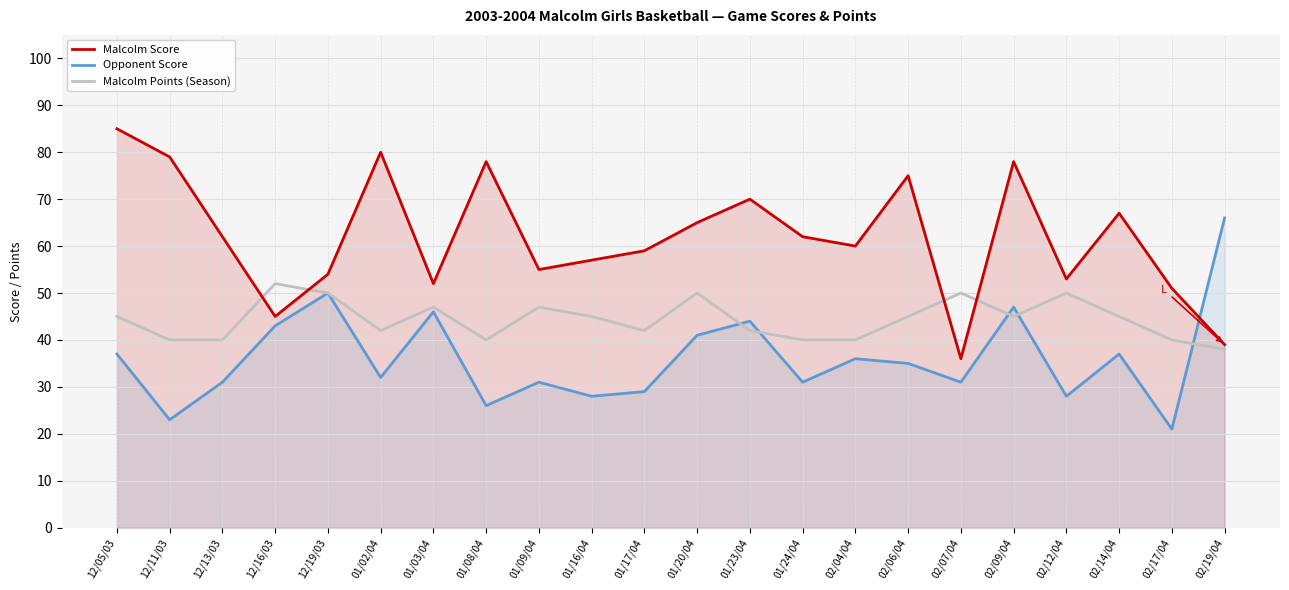

Between 01/23/04 and 01/24/04, which series saw the biggest shift?

Opponent Score